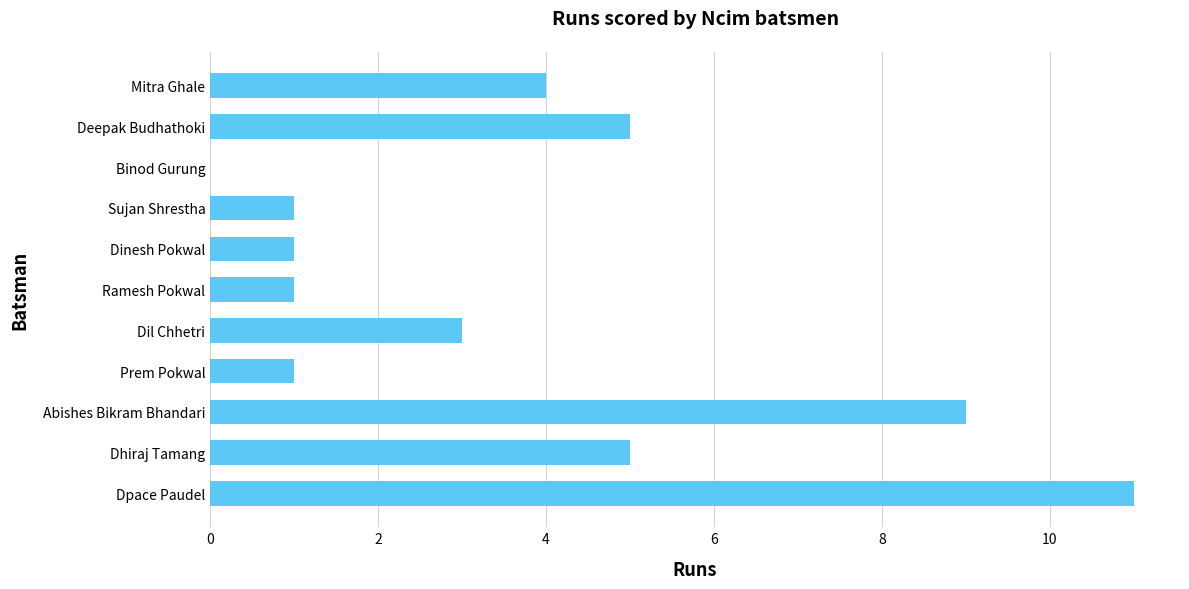

What is the sum of the values at Dpace Paudel and Dinesh Pokwal?

12